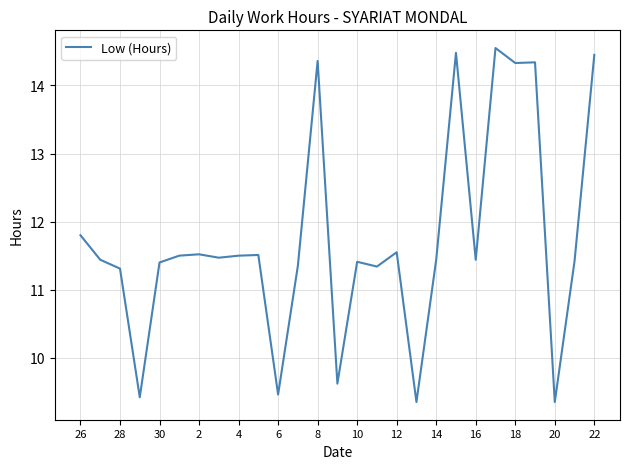

The value at 16 is 15.9. True or false?

False